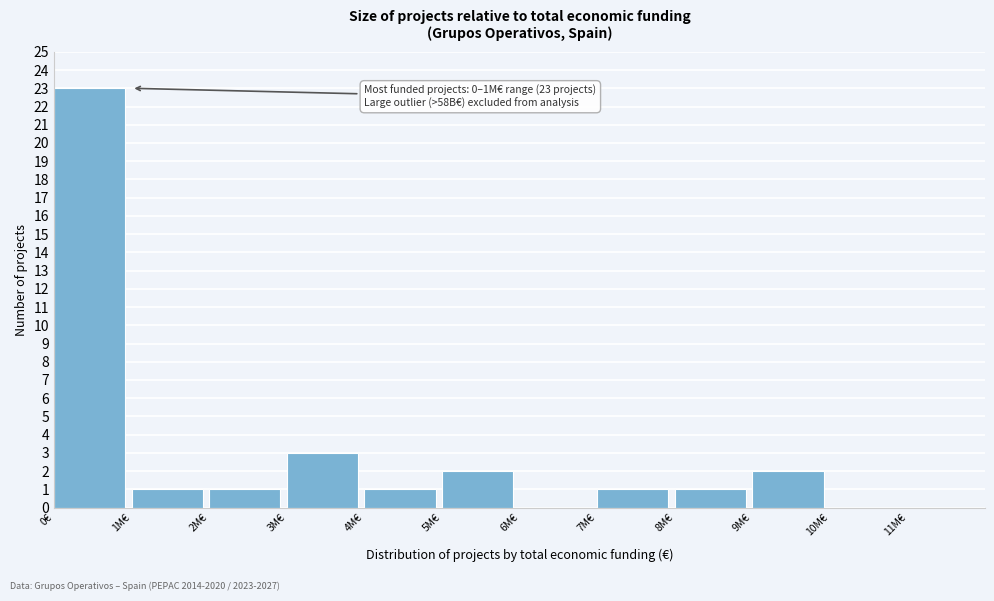

Reading left to right, what are all the values shown in this chart?

0€=23	1M€=1	2M€=1	3M€=3	4M€=1	5M€=2	6M€=0	7M€=1	8M€=1	9M€=2	10M€=0	11M€=0